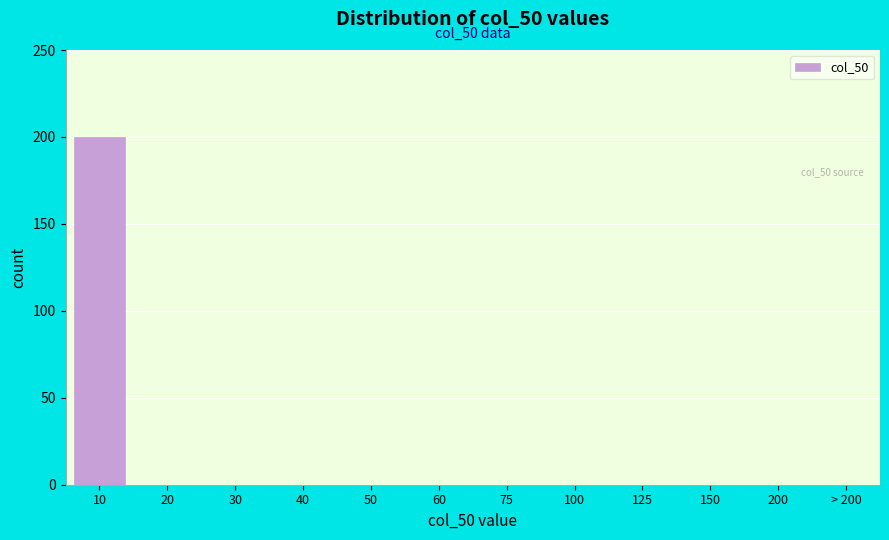

Reading left to right, extract all data points from this chart.

10=200	20=0	30=0	40=0	50=0	60=0	75=0	100=0	125=0	150=0	200=0	> 200=0